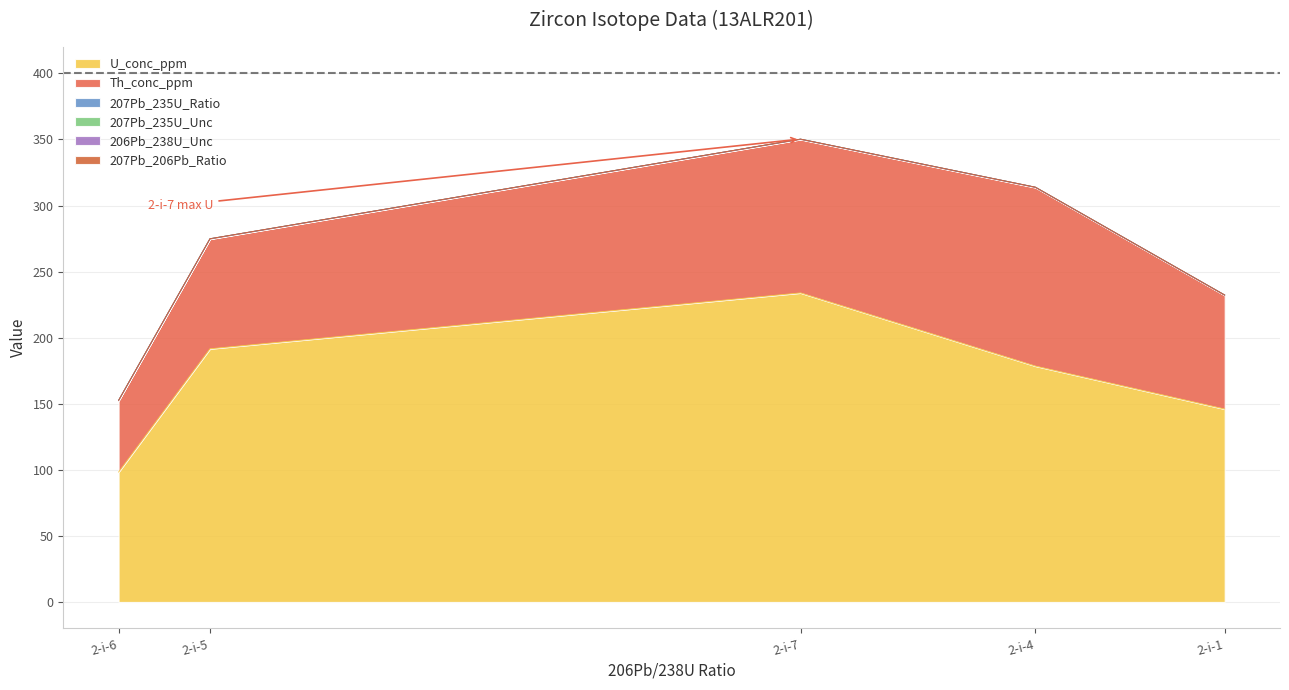

Which series has the largest total across all categories?

U_conc_ppm